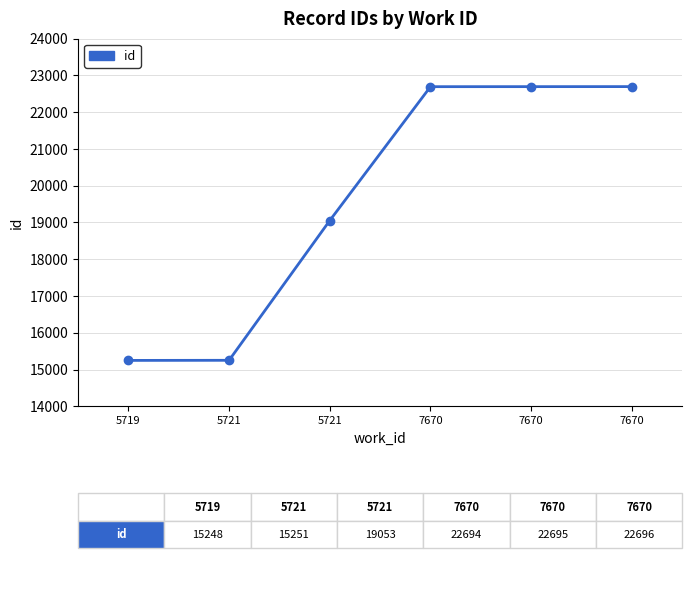

Reading left to right, what are all the values shown in this chart?

15248	15251	19053	22694	22695	22696